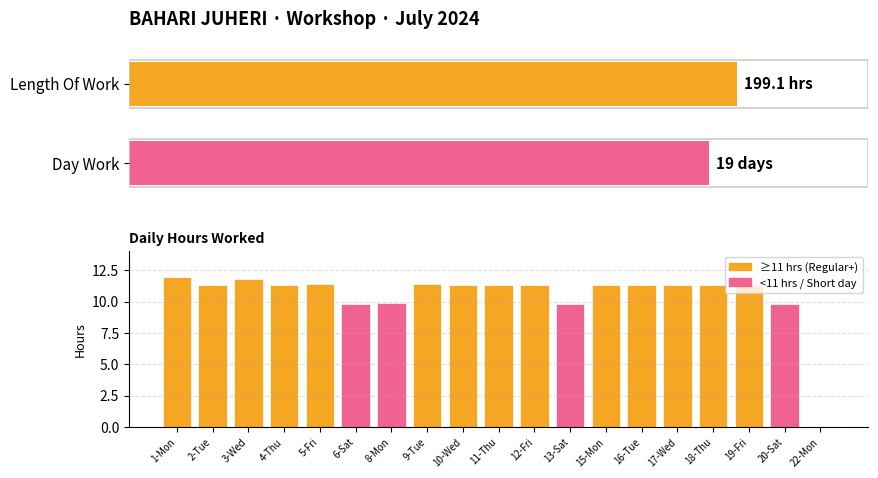

What is the difference between the second highest and minimum values?

11.8